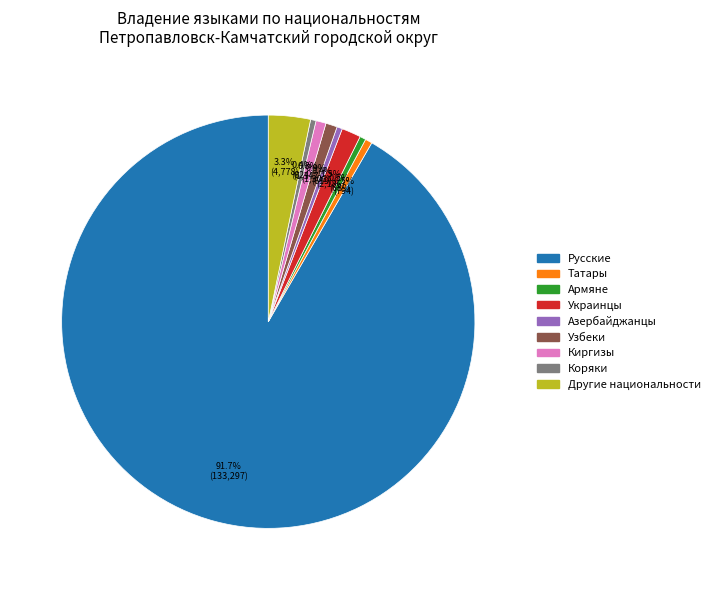

Is the sum of Коряки and Другие национальности greater than half?

No